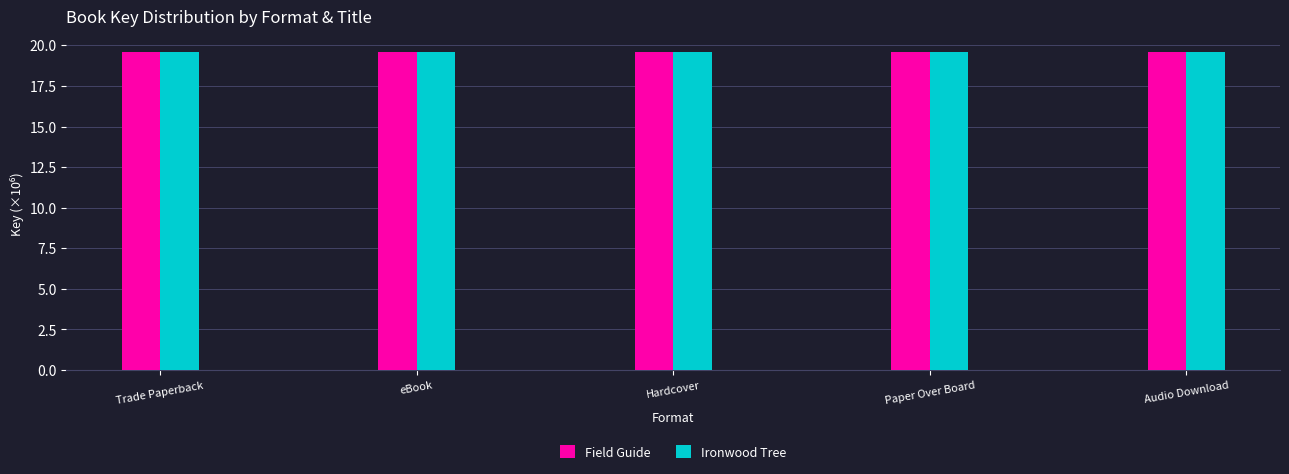

What is the label of the 2nd bar from the right?

Paper Over Board